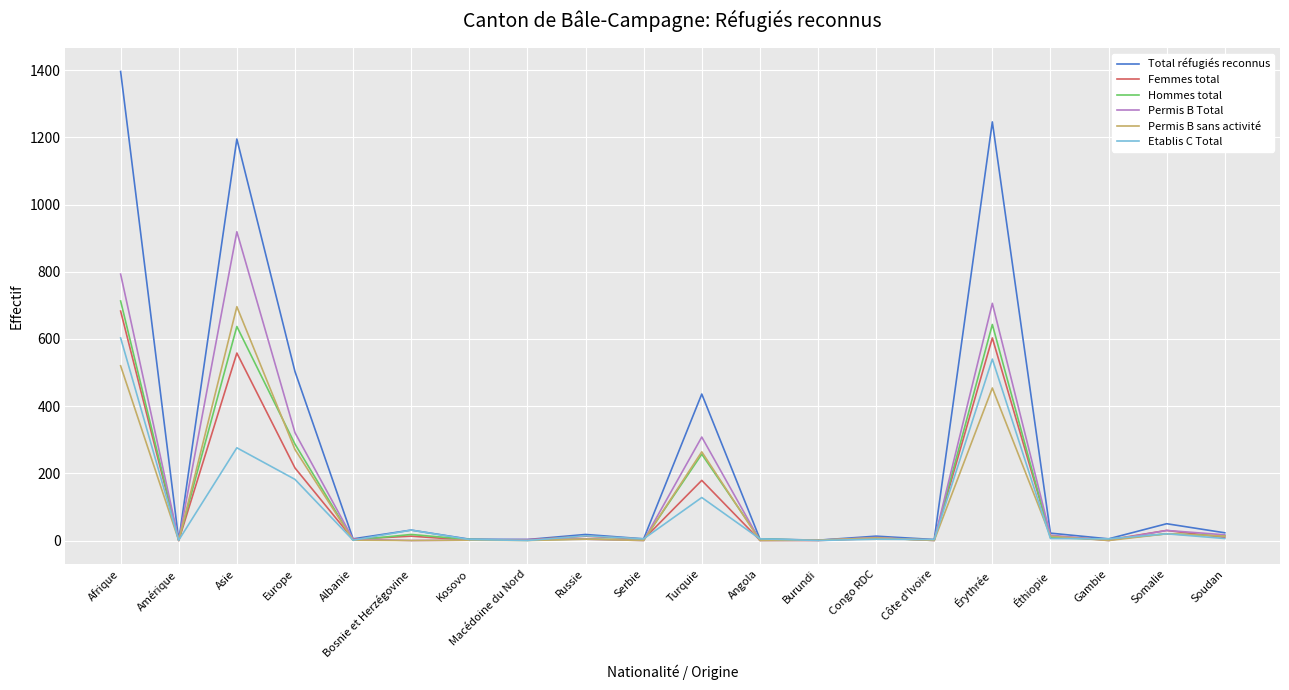

The Etablis C Total series shows 5 at Angola. True or false?

True